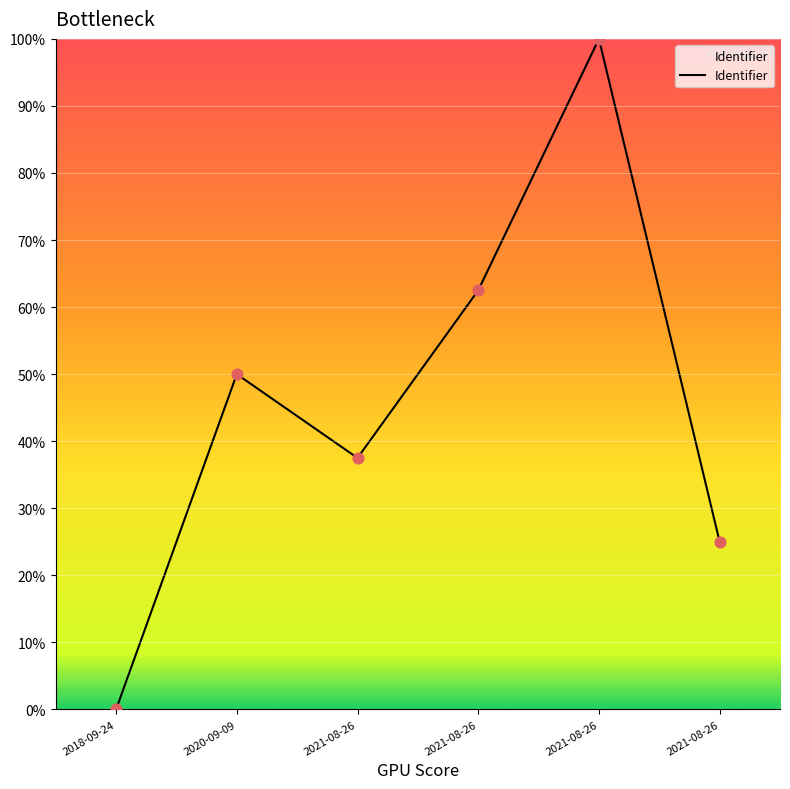

What is the change in value from 2021-08-26 to 2021-08-26?

+62.5